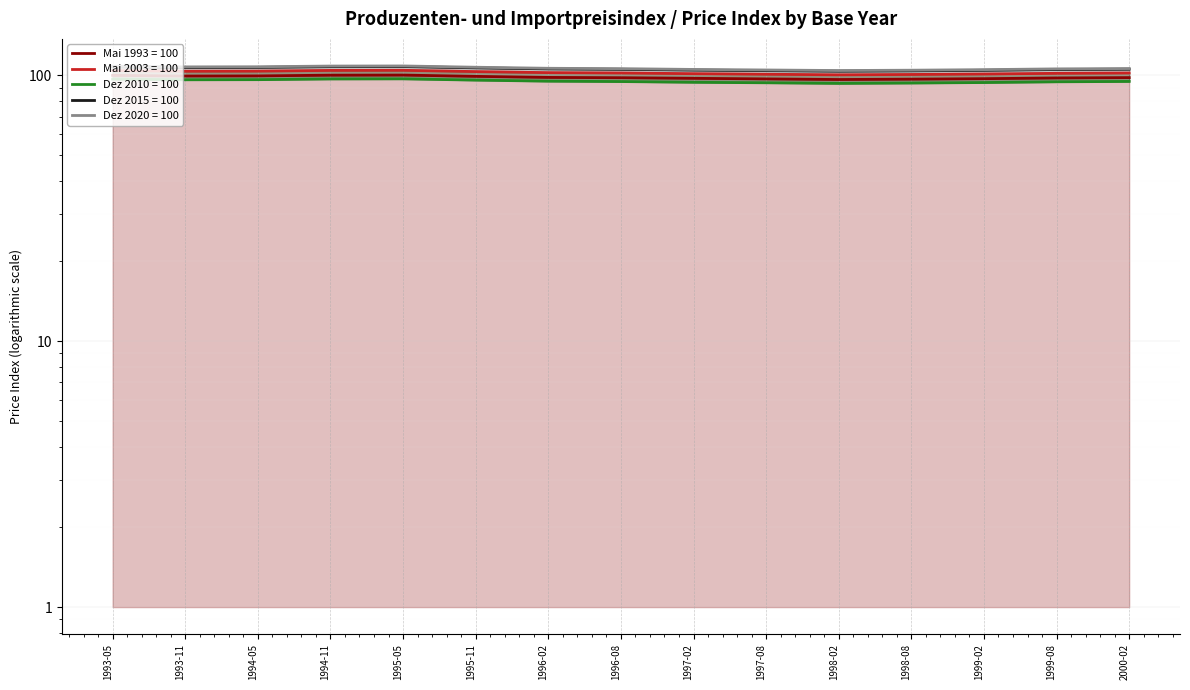

At which category is the sum across all series the highest?

1995-05